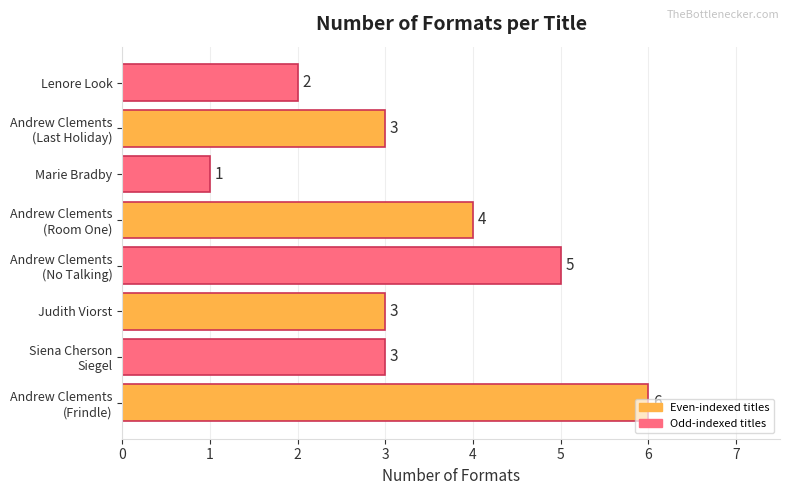

Which has a higher value, Marie Bradby or Judith Viorst?

Judith Viorst